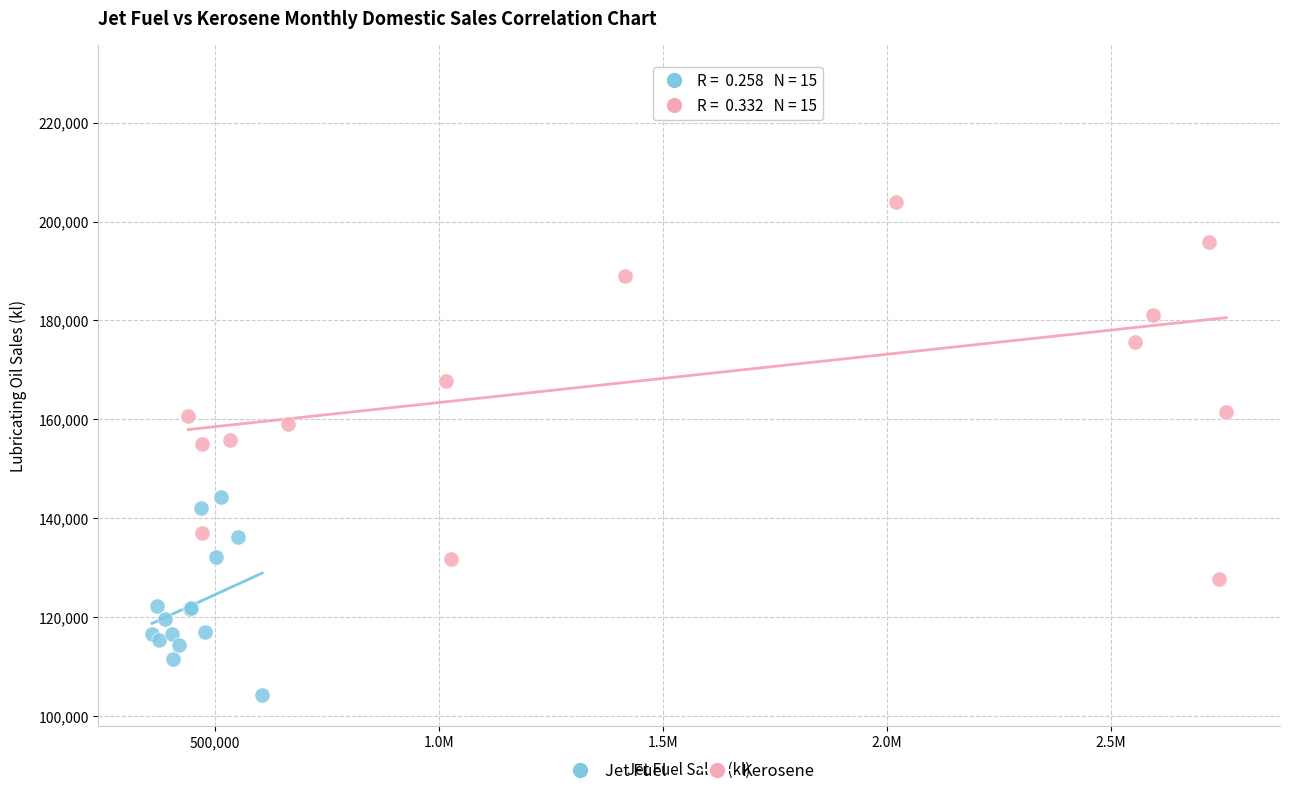

Which series contains the highest Y value?

Kerosene